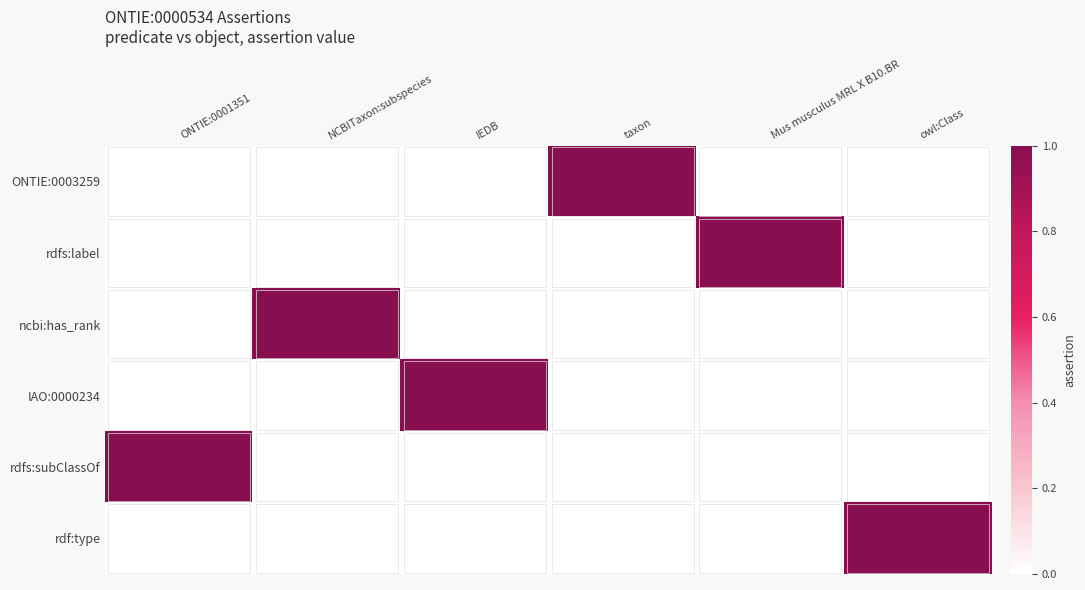

Count the number of categories in the chart.

6